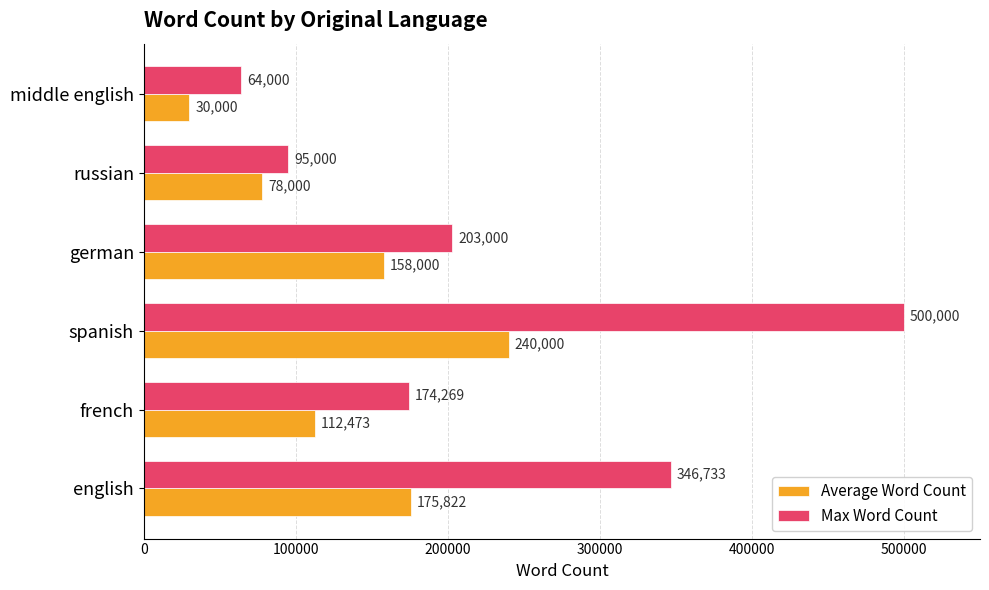

What is the lowest value of the Max Word Count series?

64000